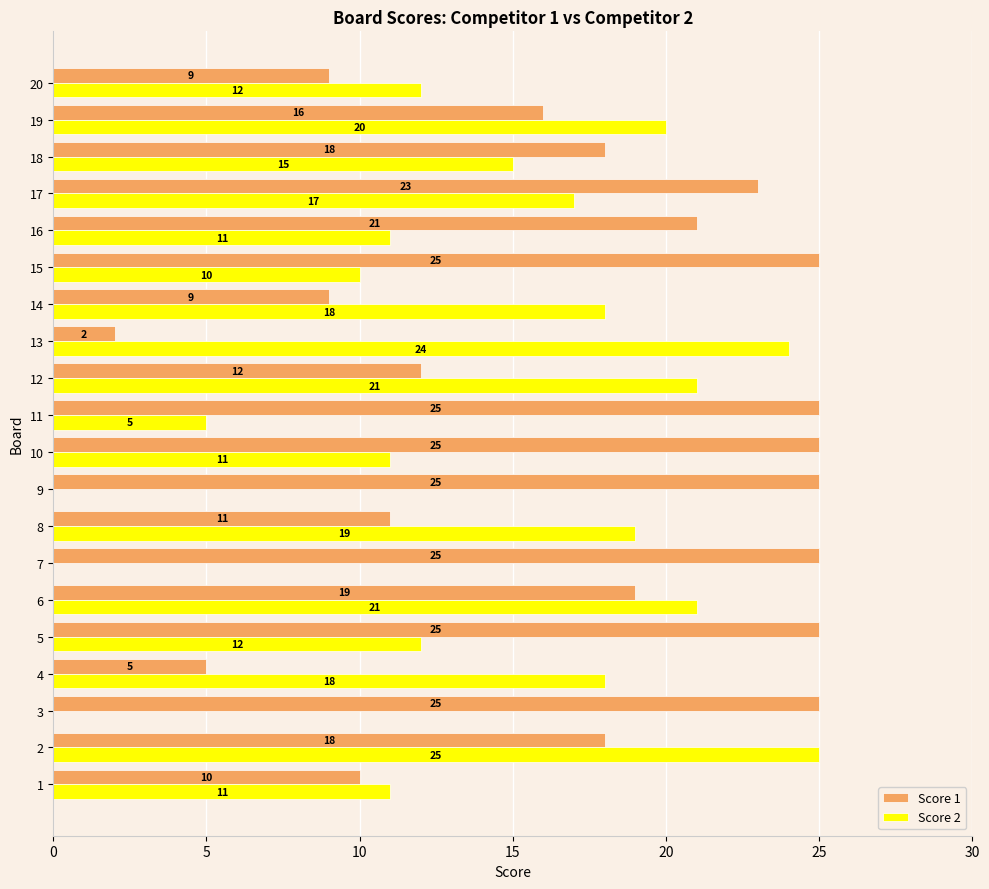

Read the Score 2 value at 20, to the nearest 10.

10